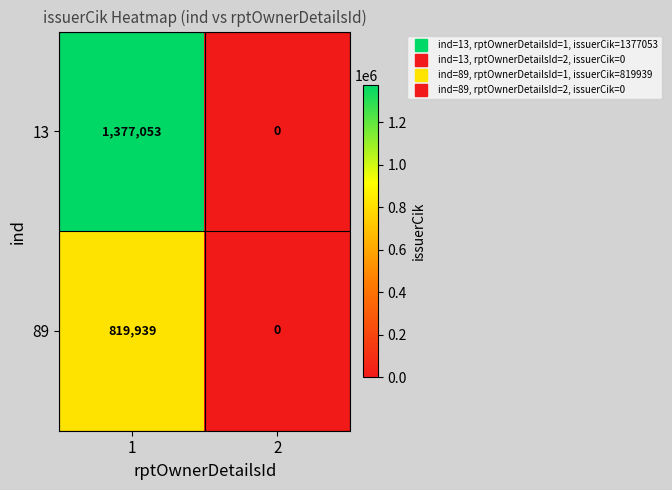

How many categories are shown in the chart?

2